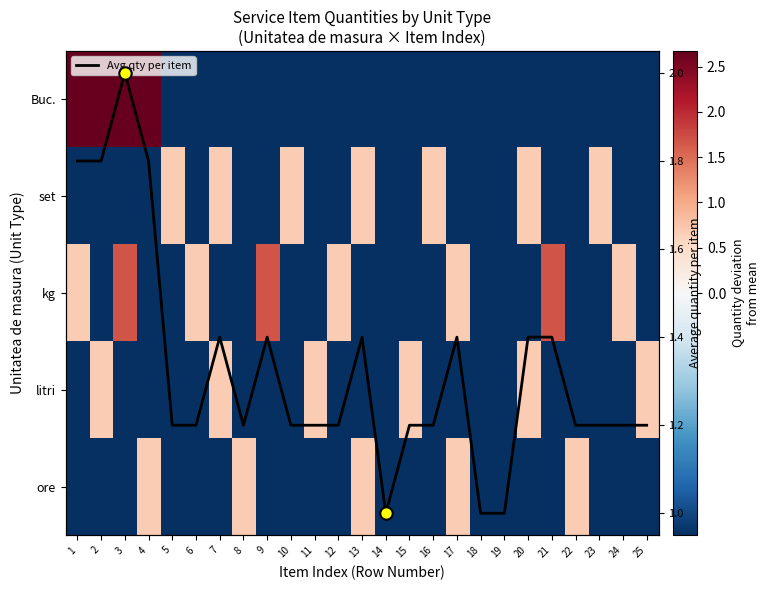

How many Avg qty per item values are between 1 and 2?

25